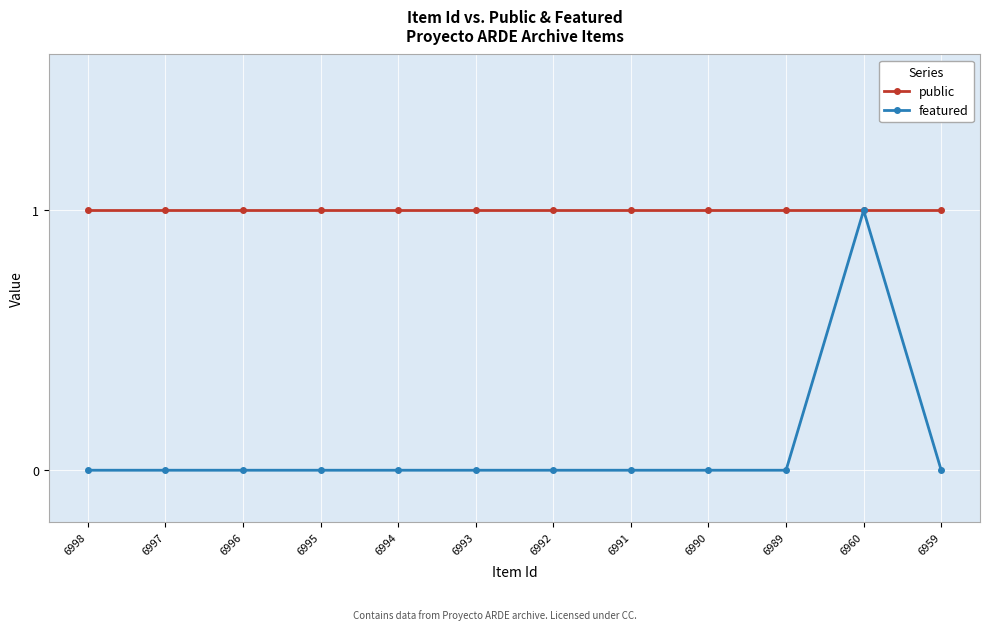

Rank the series by their average value, from highest to lowest.

public, featured